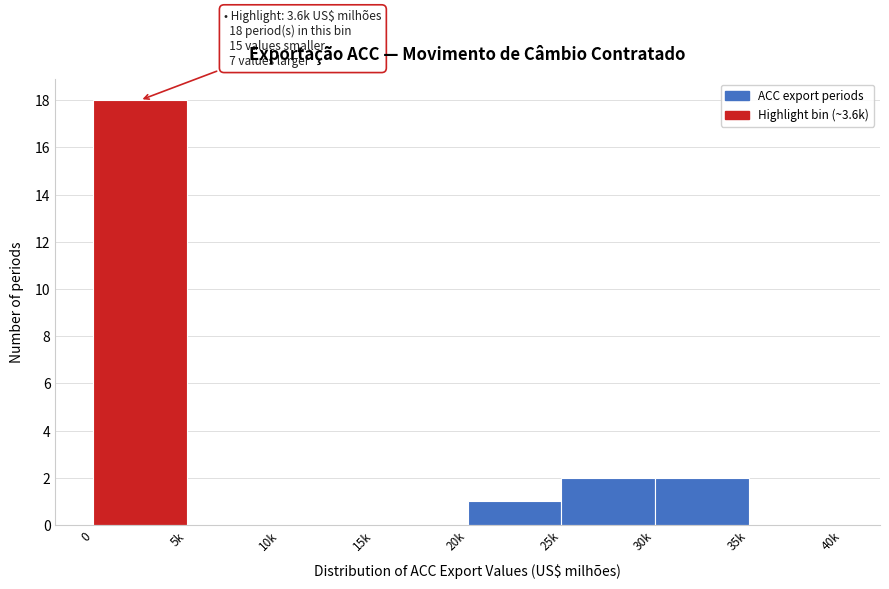

Reading left to right, list all the values displayed in this chart.

0=18	5k=0	10k=0	15k=0	20k=1	25k=2	30k=2	35k=0